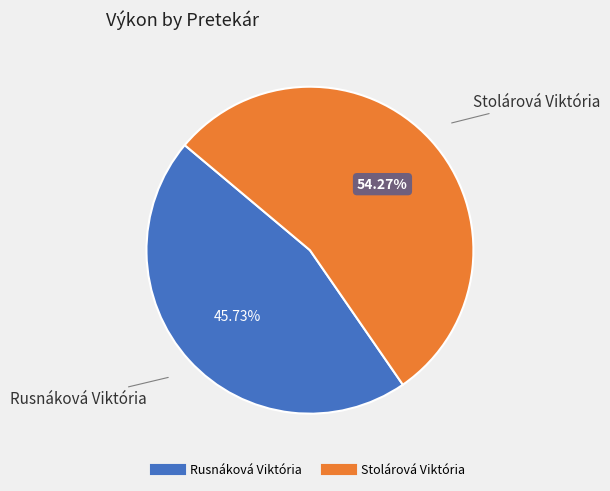

What is the total percentage of Rusnáková Viktória and Stolárová Viktória?

100.0%